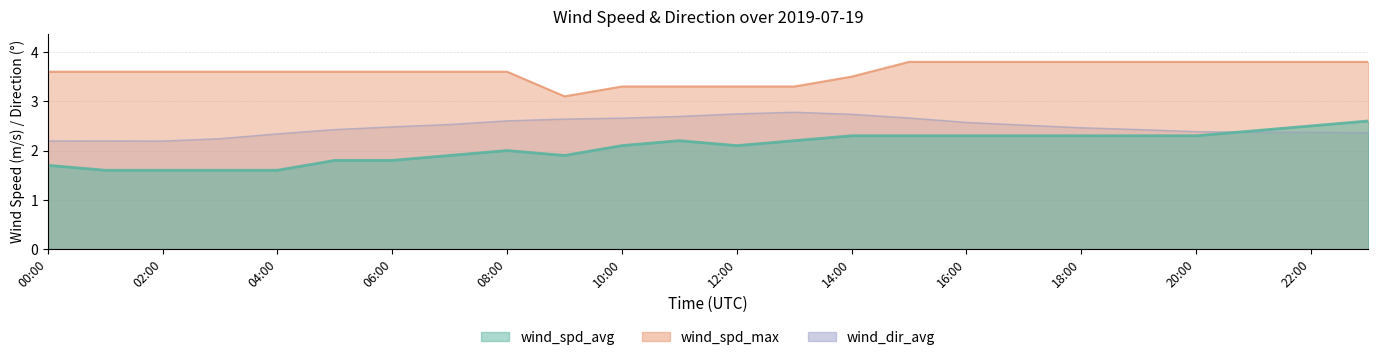

True or false: wind_spd_max and wind_dir_avg cross at least once.

False